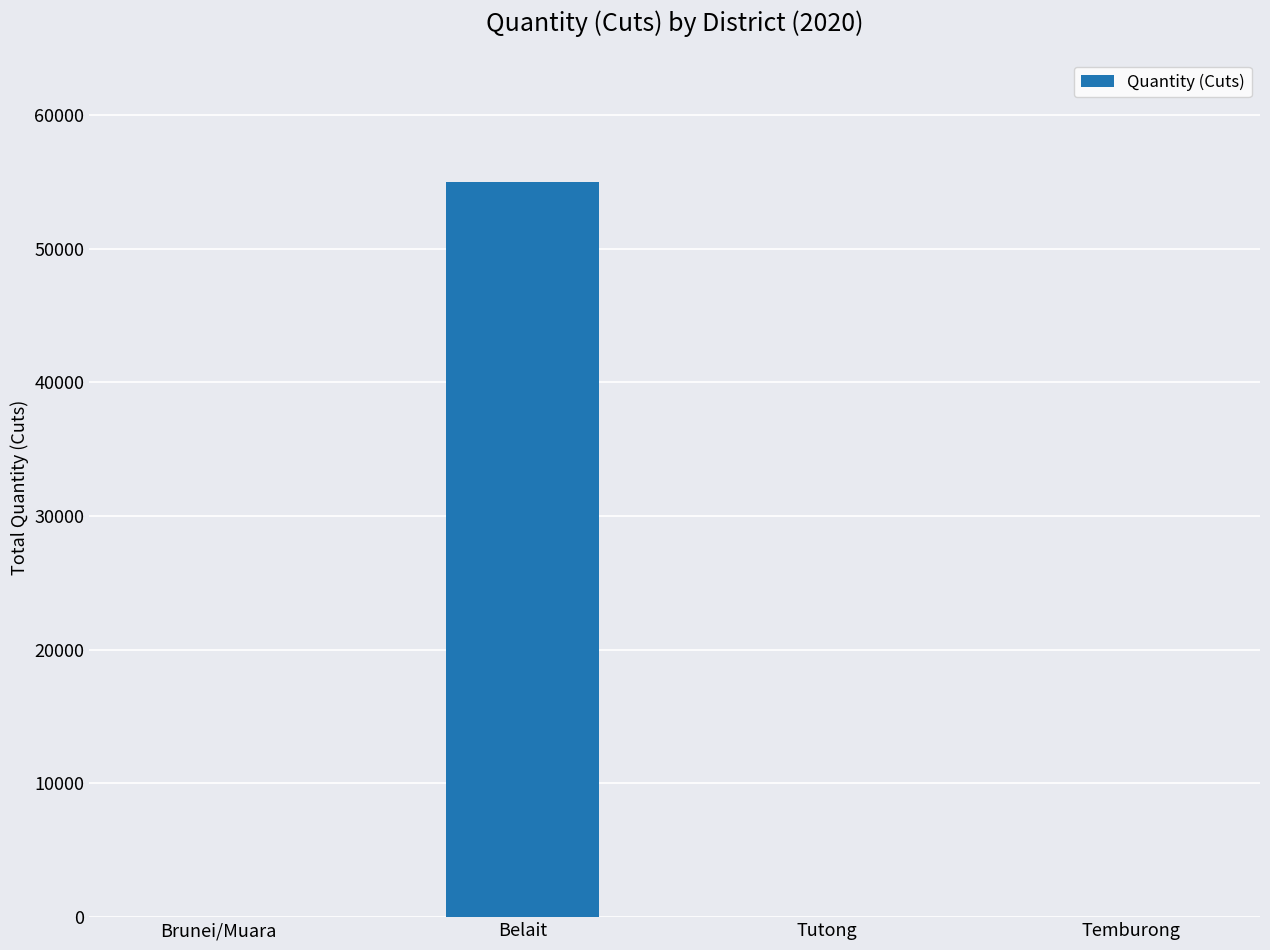

What is the change in value from Belait to Tutong?

-54999